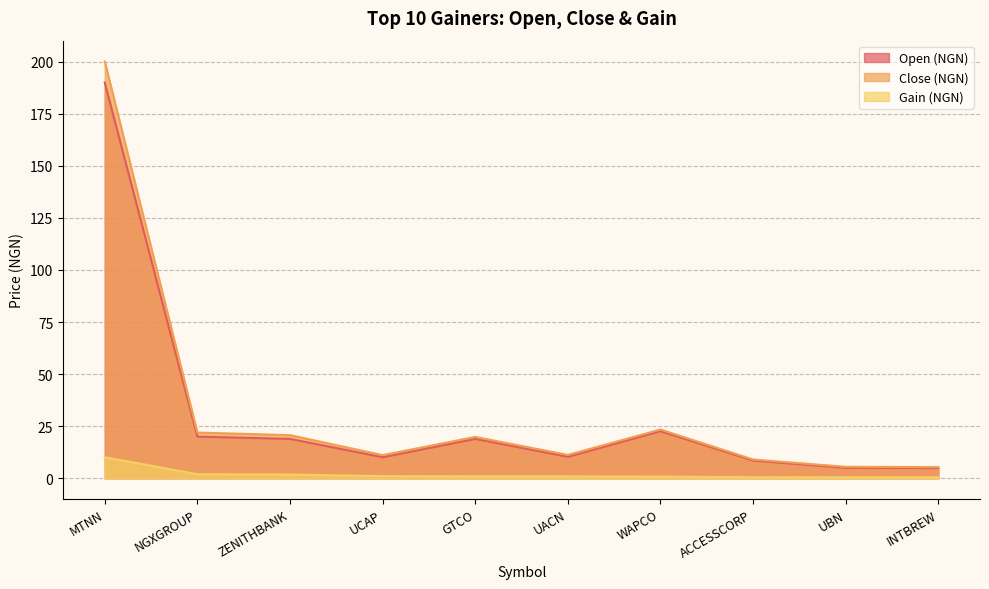

Is it true that Close (NGN) equals 33.2 at NGXGROUP?

False